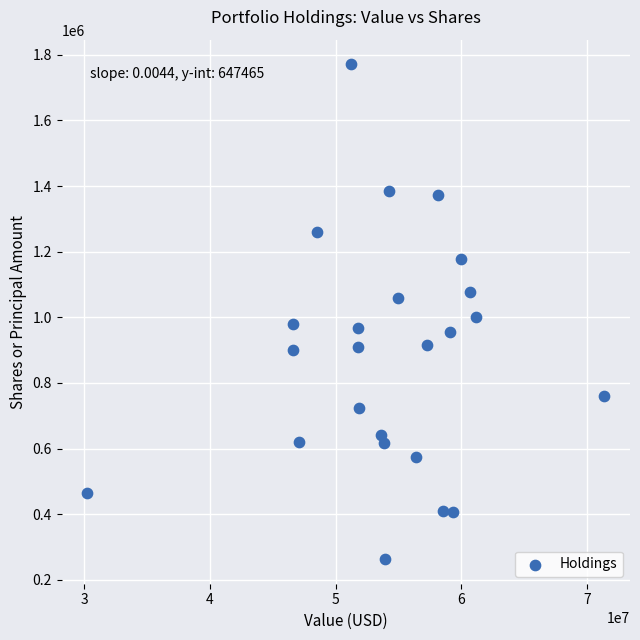

What is the range of X values (max minus min)?

41146000